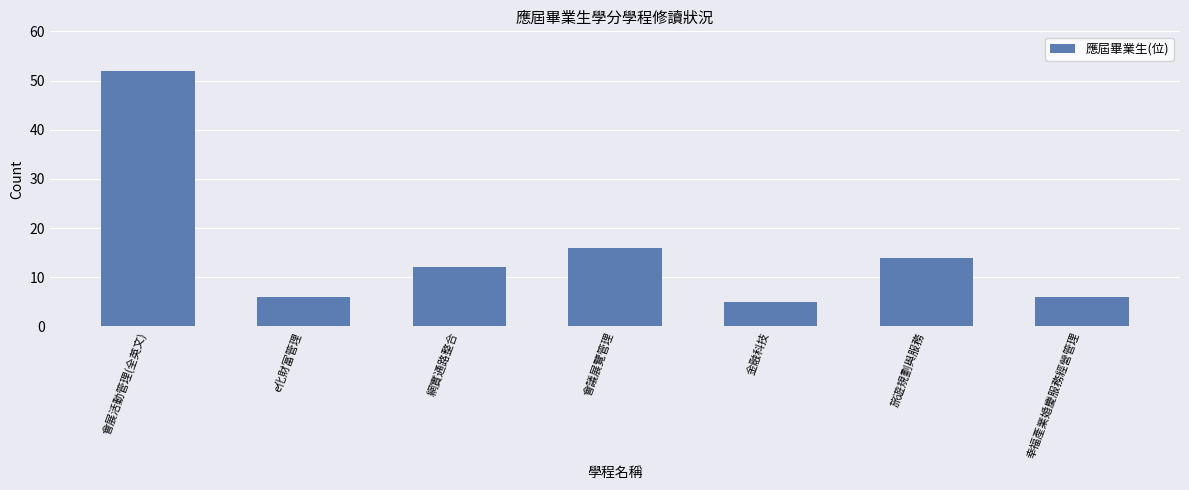

Does the chart contain stacked bars?

No